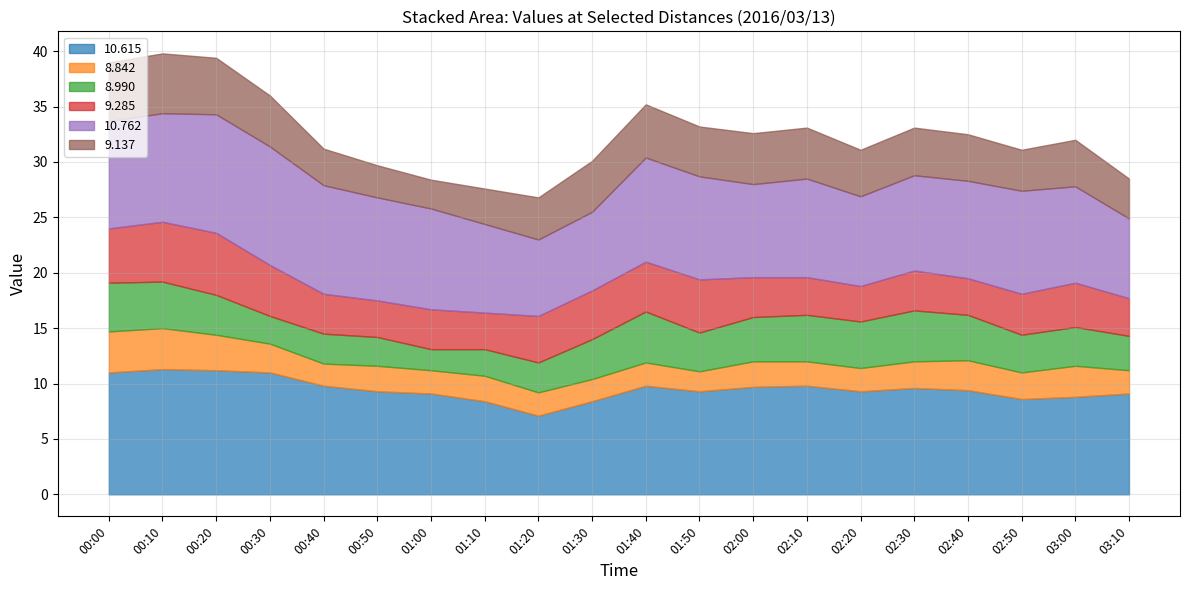

How many groups of bars are there?

20